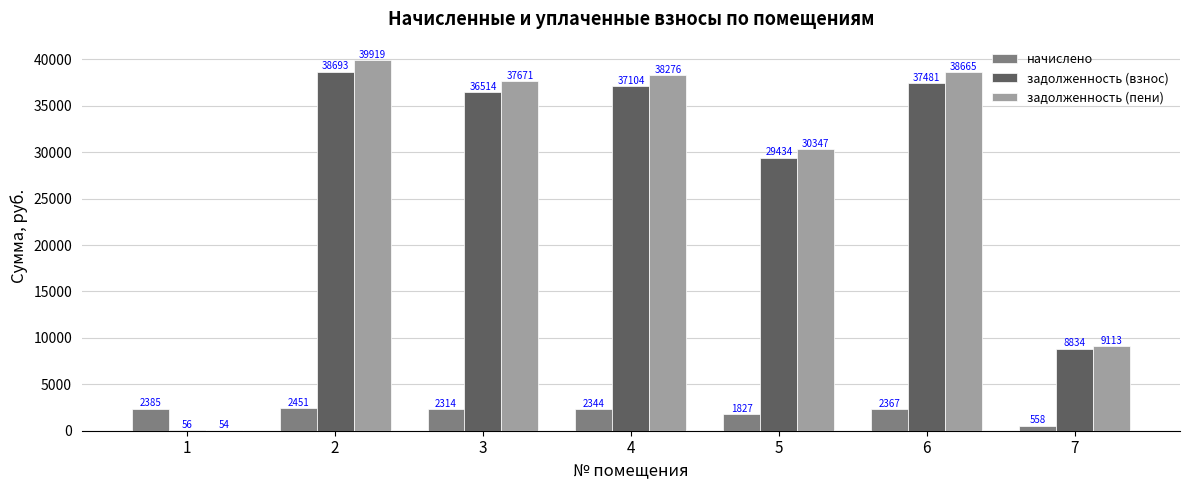

The задолженность (пени) series shows 38276.3 at 4. True or false?

True